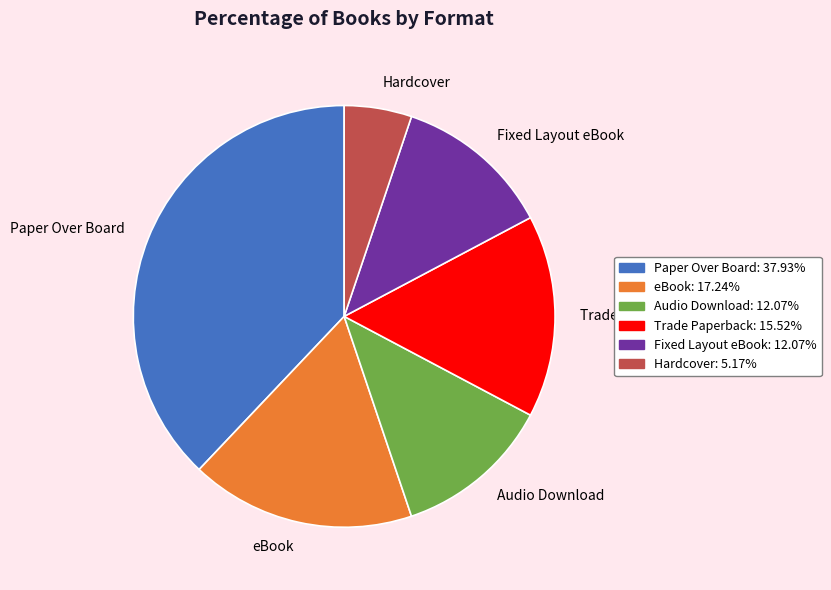

True or false: Audio Download accounts for 3% of the total.

False